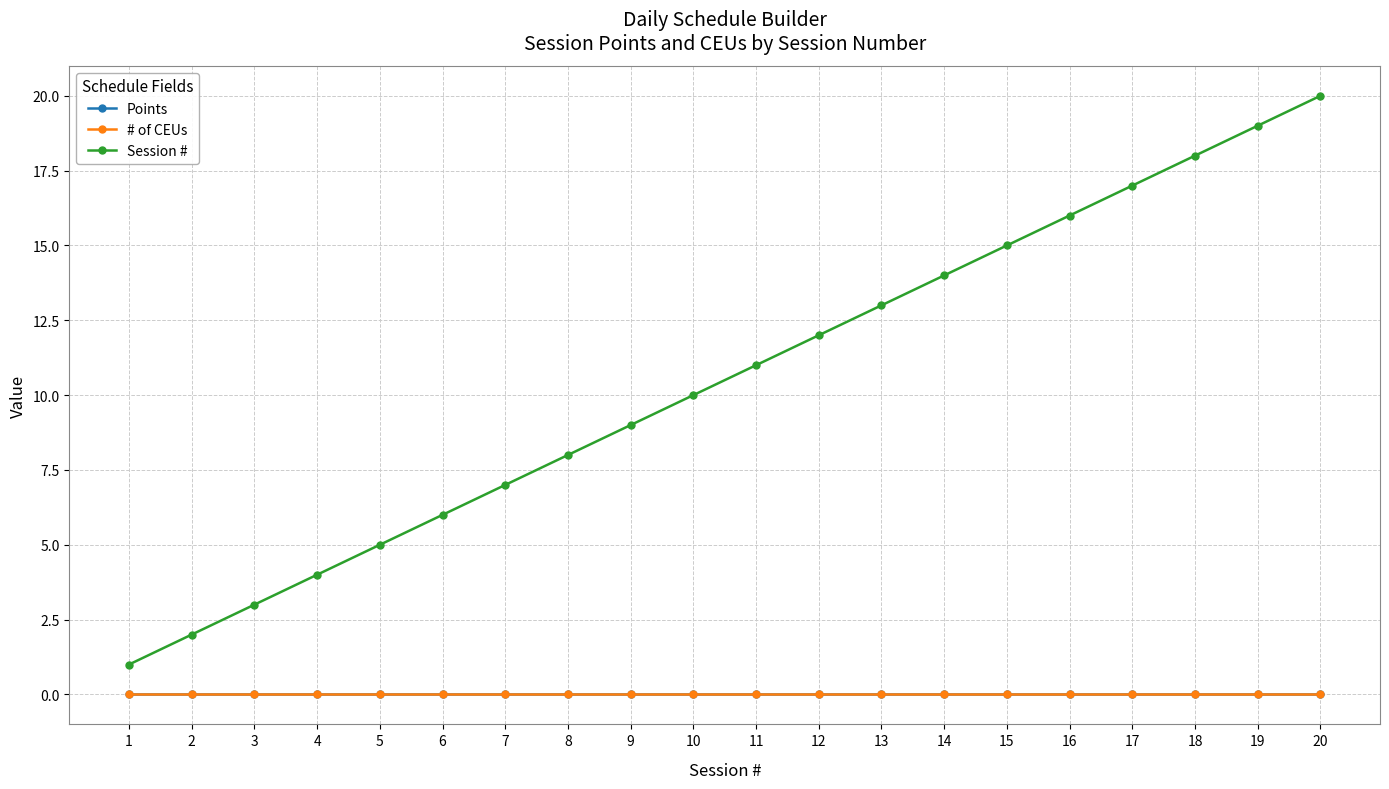

True or false: Session # and Points cross at least once.

False